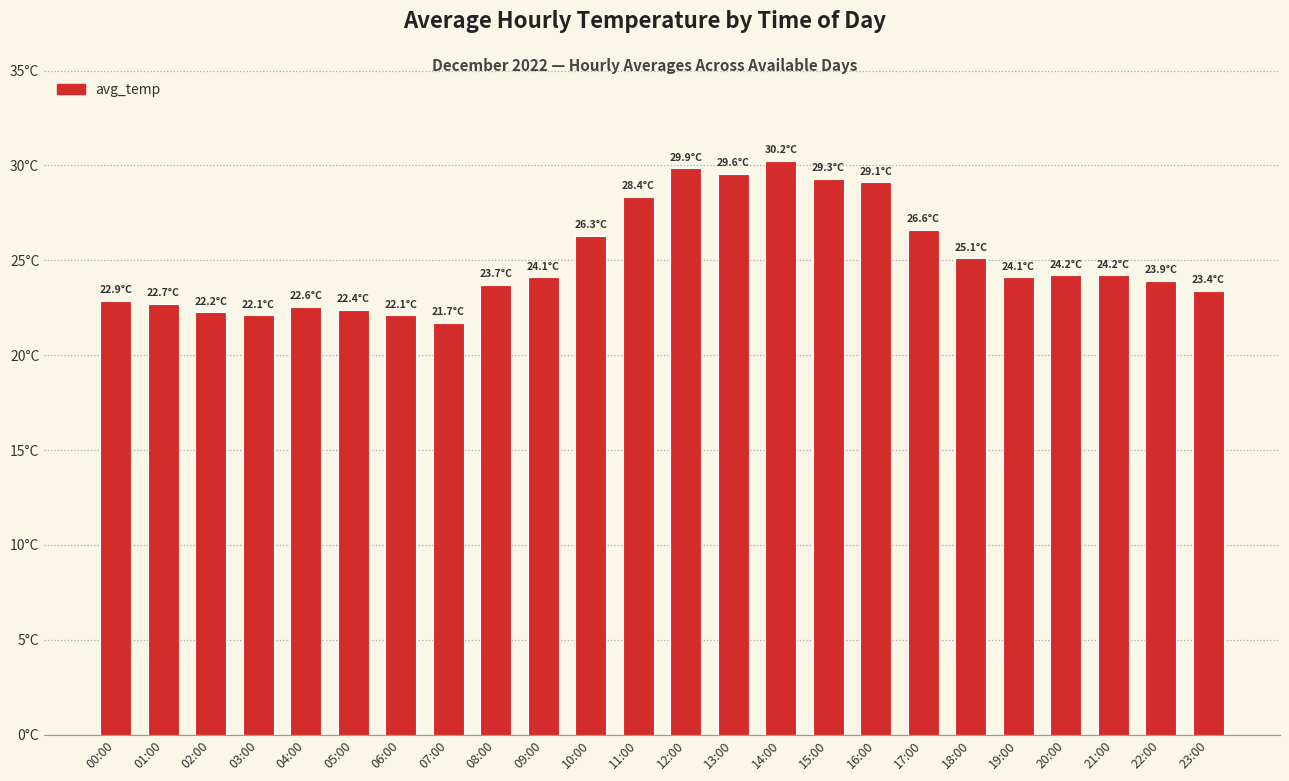

Between 05:00 and 09:00, which is larger?

09:00